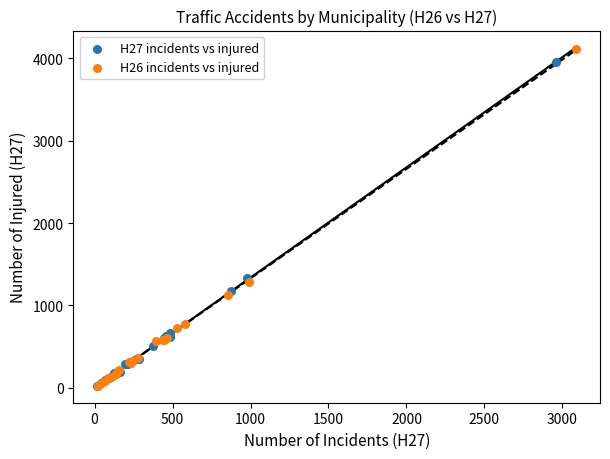

Which series contains the highest Y value?

H26 incidents vs injured